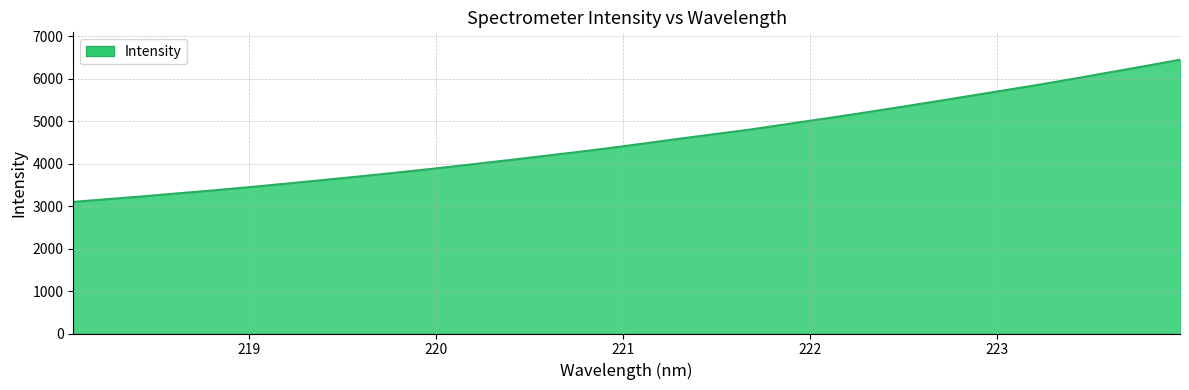

What is the difference between the maximum and minimum values?

3346.2